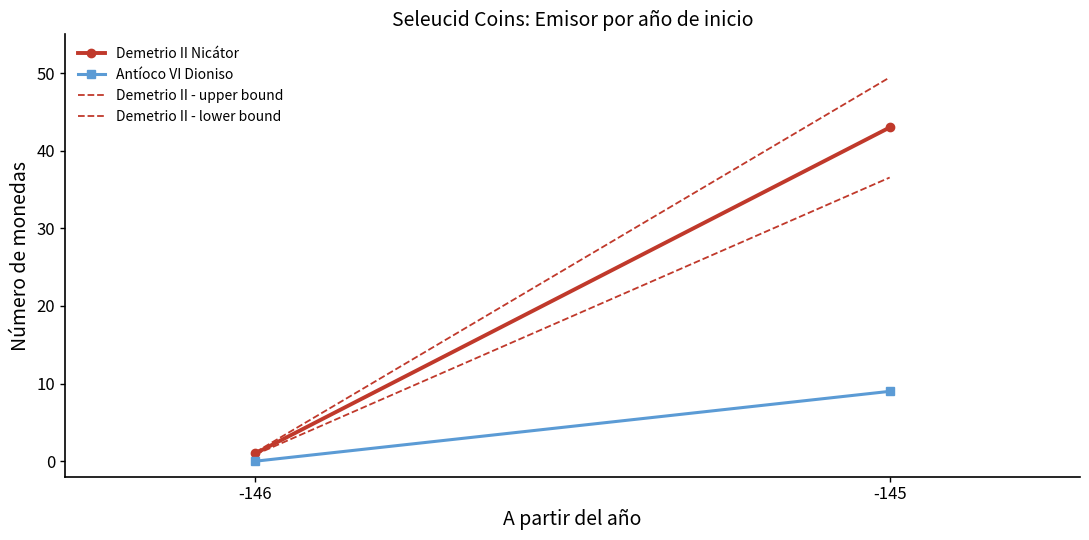

What is the difference between the maximum and minimum values in the Demetrio II - lower bound series?

35.7